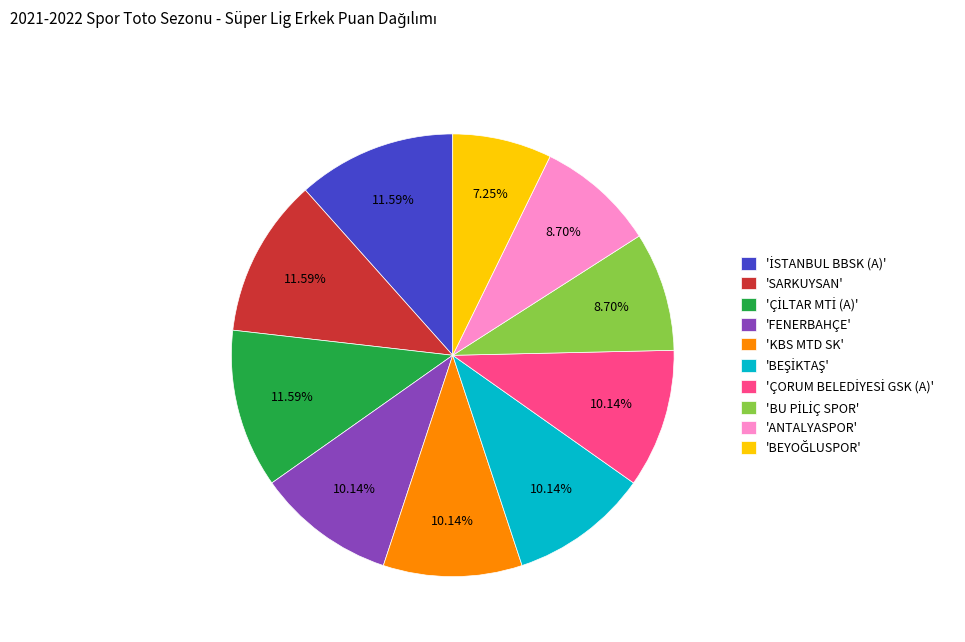

Does 'KBS MTD SK' represent more than half of the total?

No